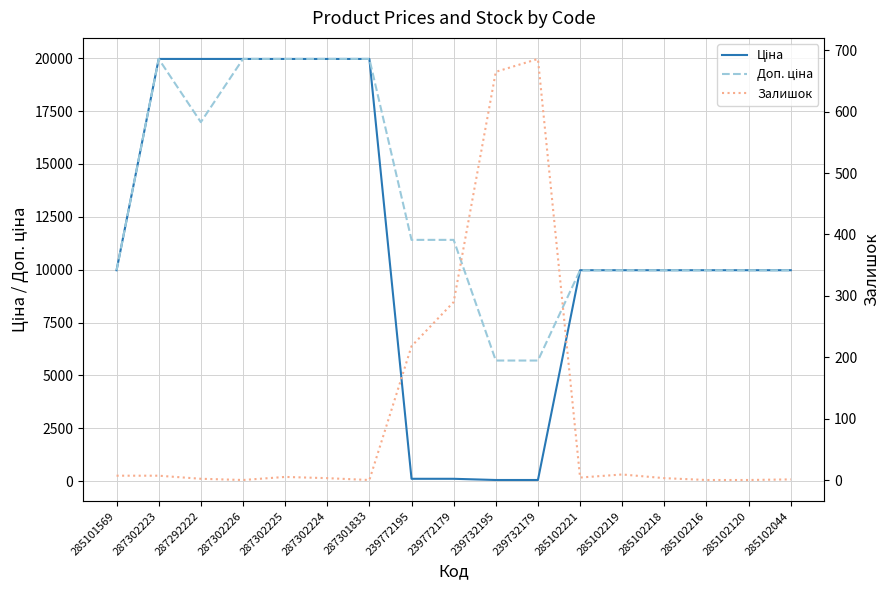

What is the difference between the Залишок values at 239772195 and 287292222?

216.0